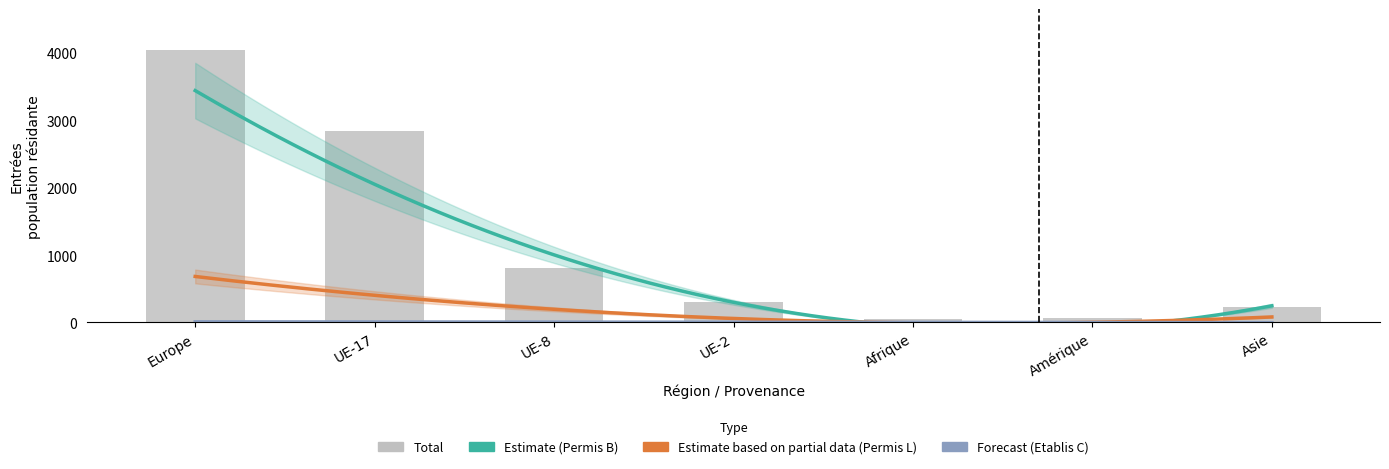

What is the label of the 5th bar from the right?

UE-8